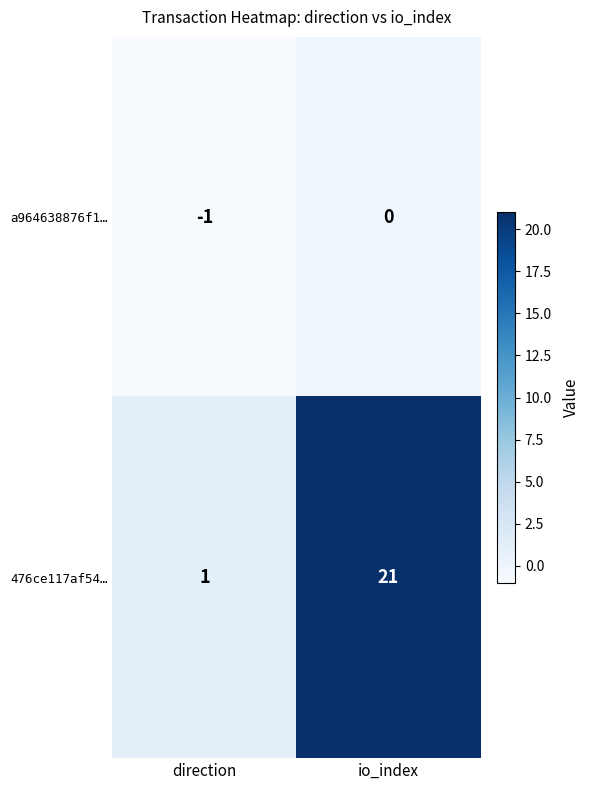

Where is 476ce117af54… nearest to the value 11?

direction